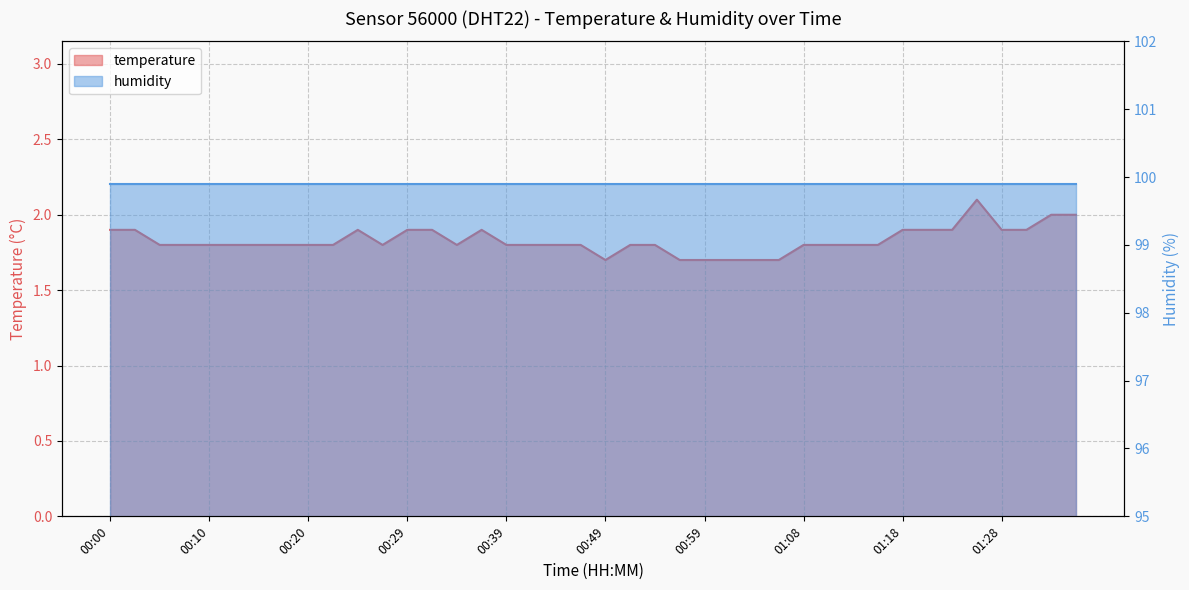

What is the label of the 9th point from the left?

00:20